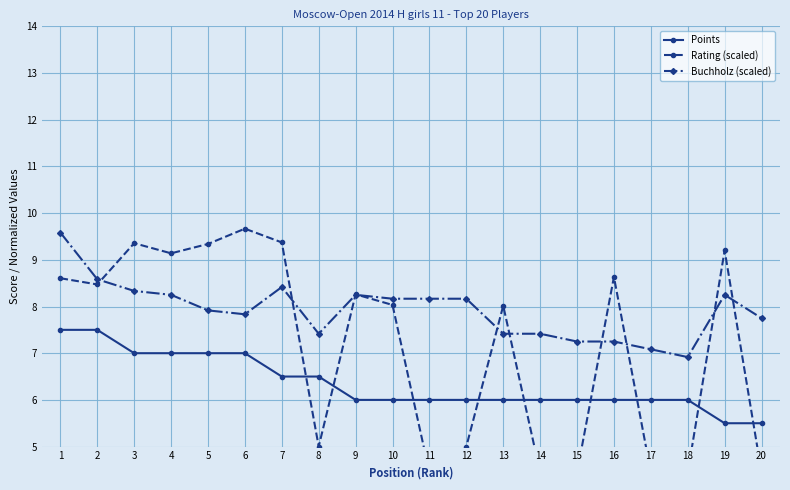

True or false: Buchholz (scaled) and Points cross at least once.

False